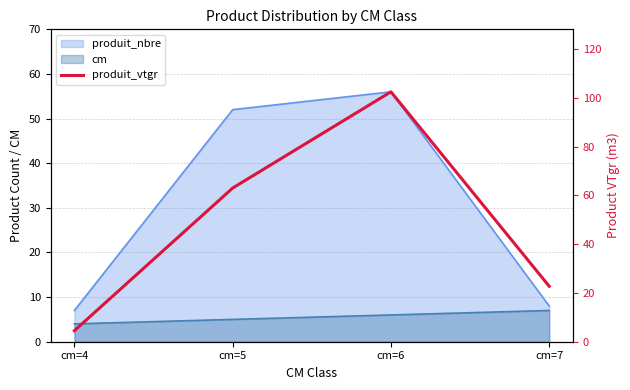

Is it true that the value at cm=5 is 63.0?

True